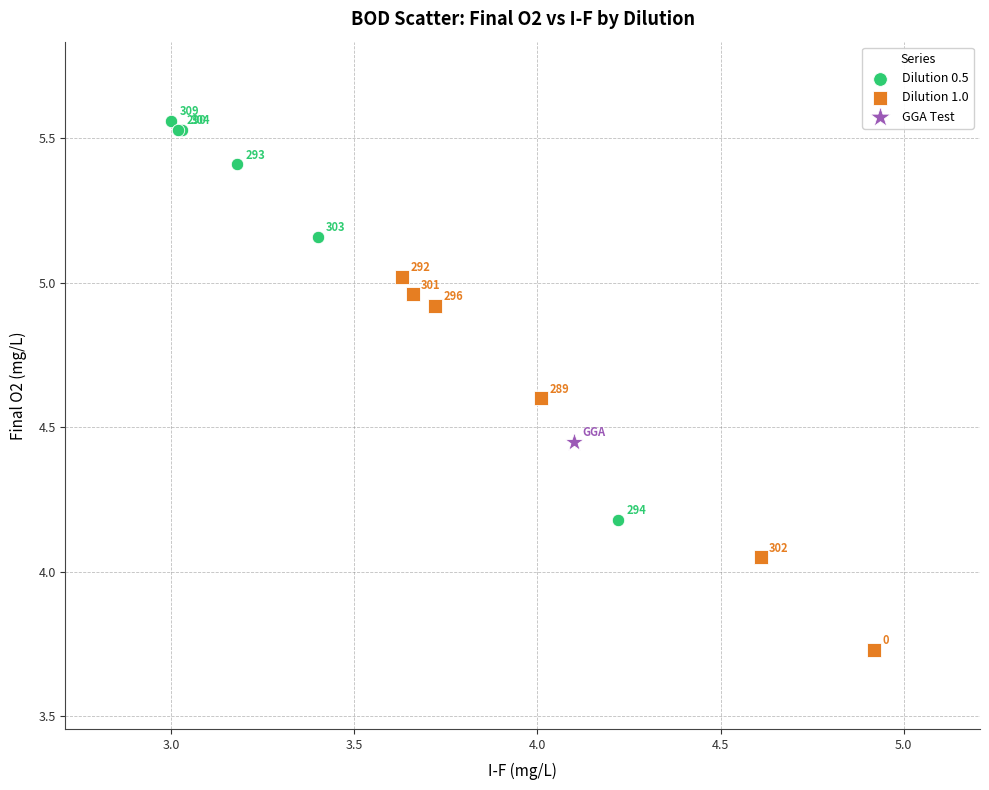

Which series contains the highest Y value?

Dilution 0.5